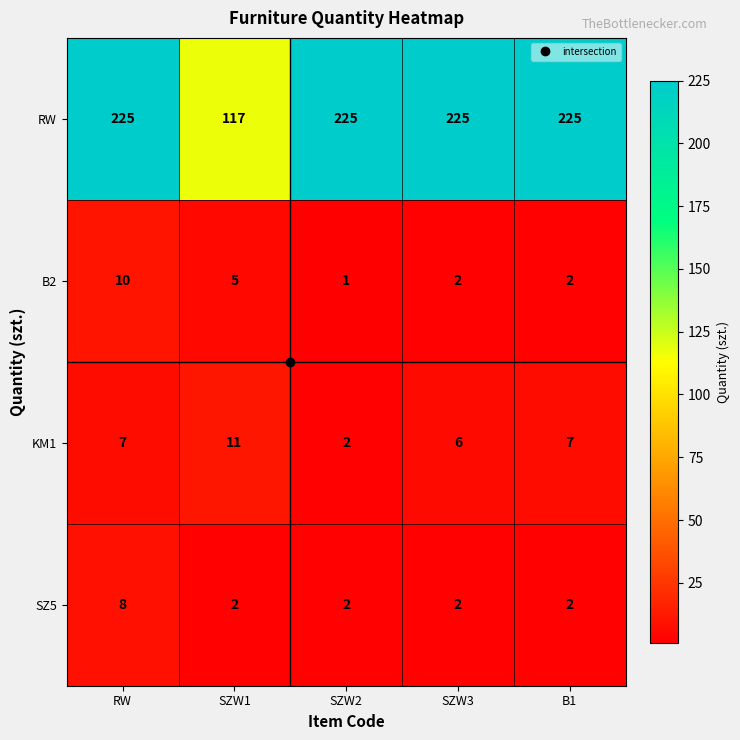

Count the number of data series in this chart.

4